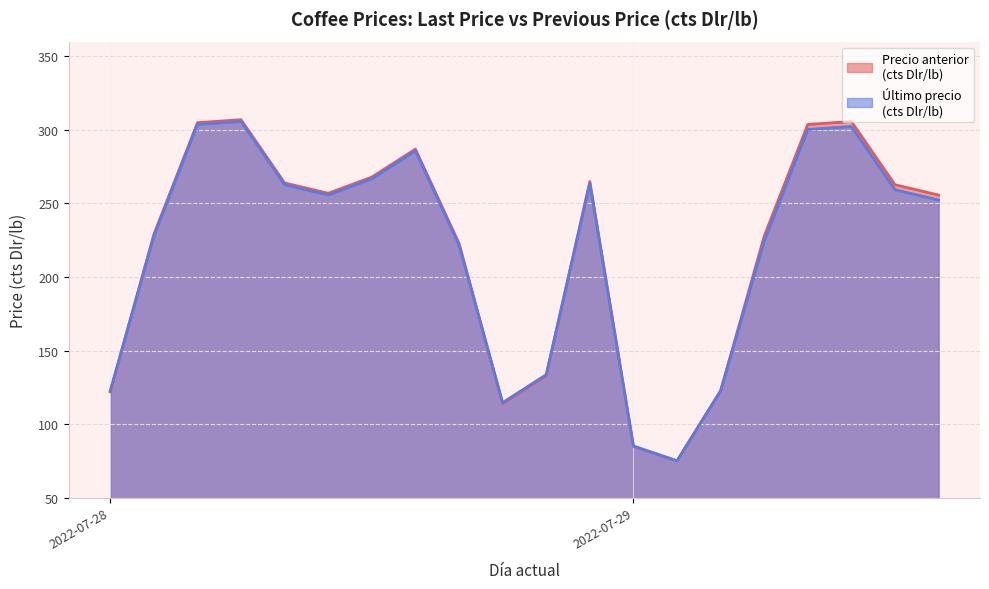

What is the minimum value shown in the chart?

75.0